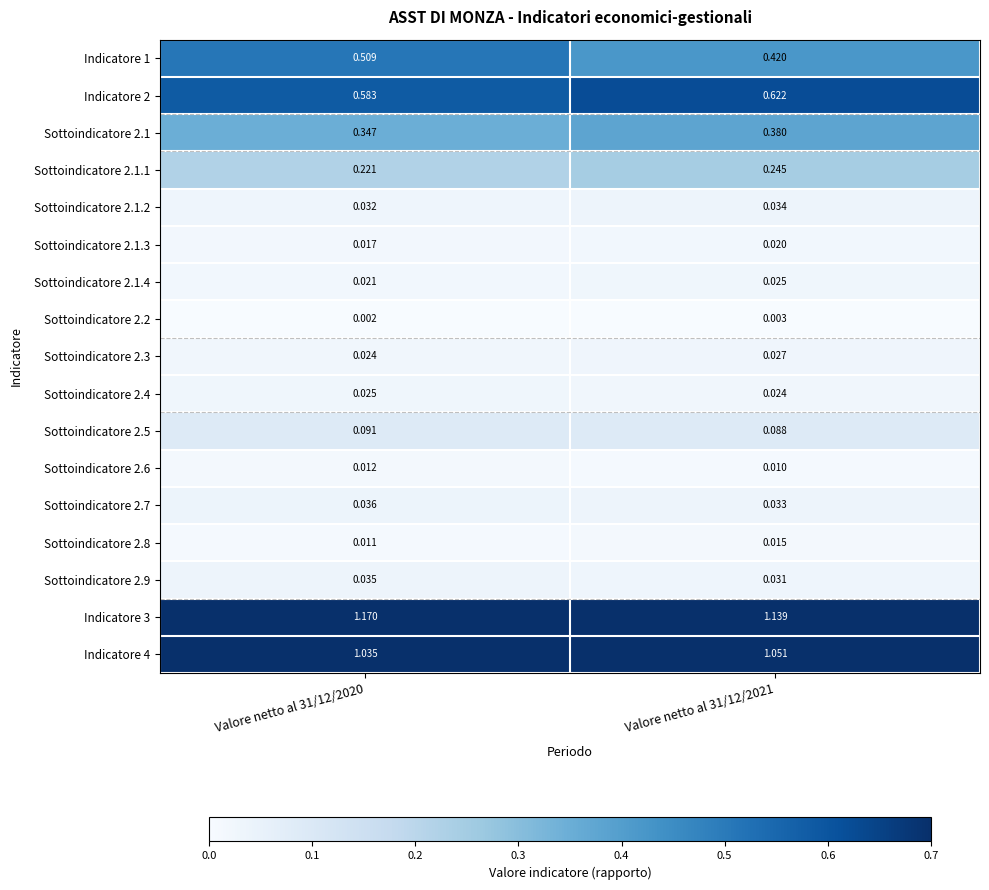

What is the total value across all series at Valore netto al 31/12/2020?

4.2